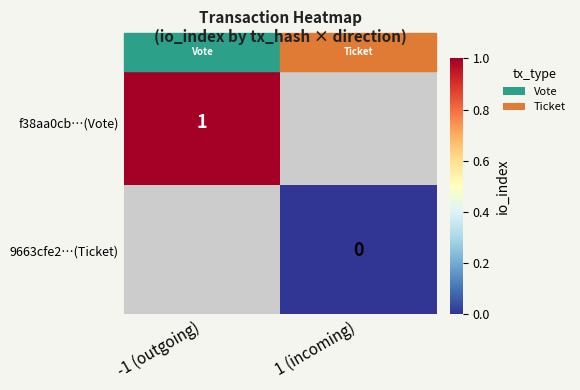

Is the value of f38aa0cb…(Vote) at -1 (outgoing) greater than the value of 9663cfe2…(Ticket) at 1 (incoming)?

Yes